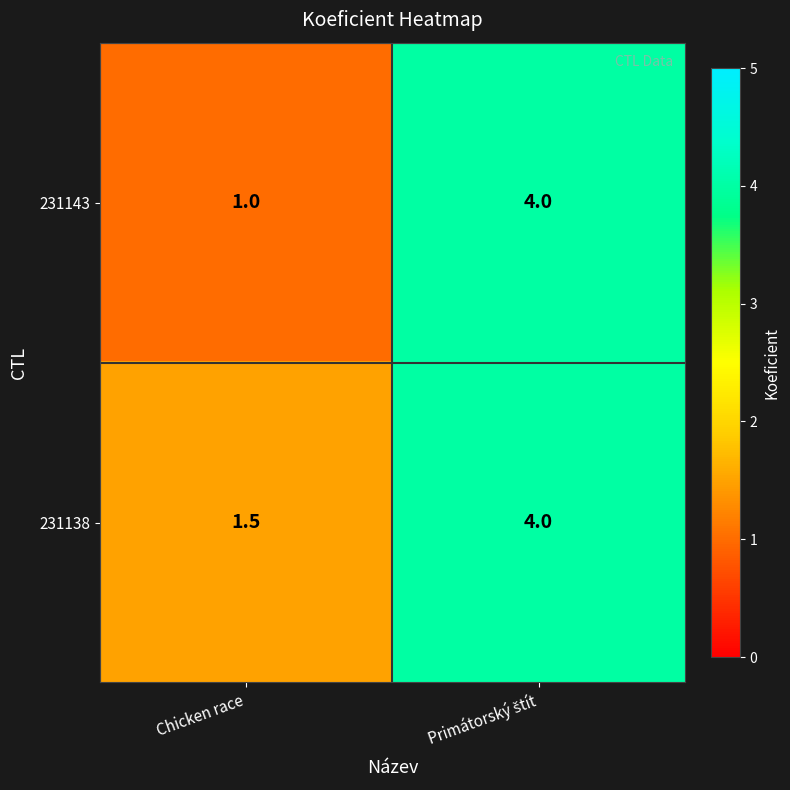

What is the maximum value shown in the chart?

4.0